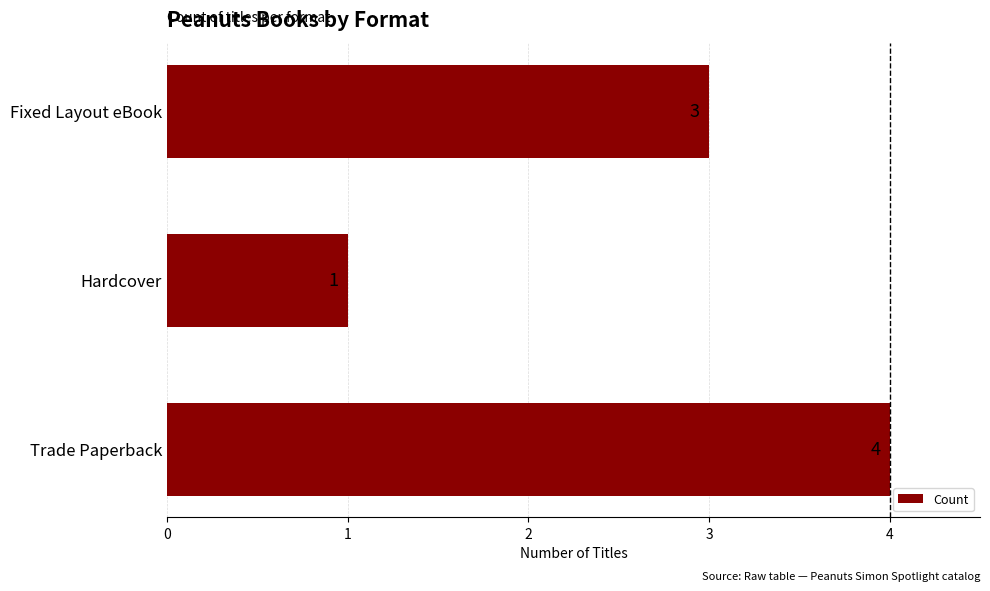

What is the sum of the values at Fixed Layout eBook and Trade Paperback?

7